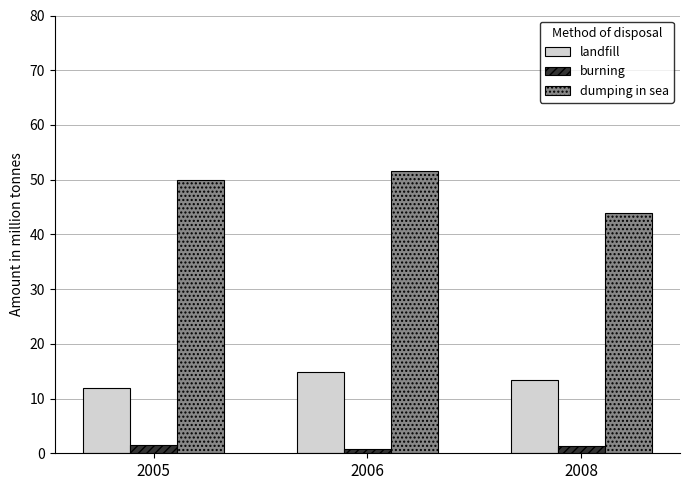

The value of landfill at 2005 is 6.1. True or false?

False